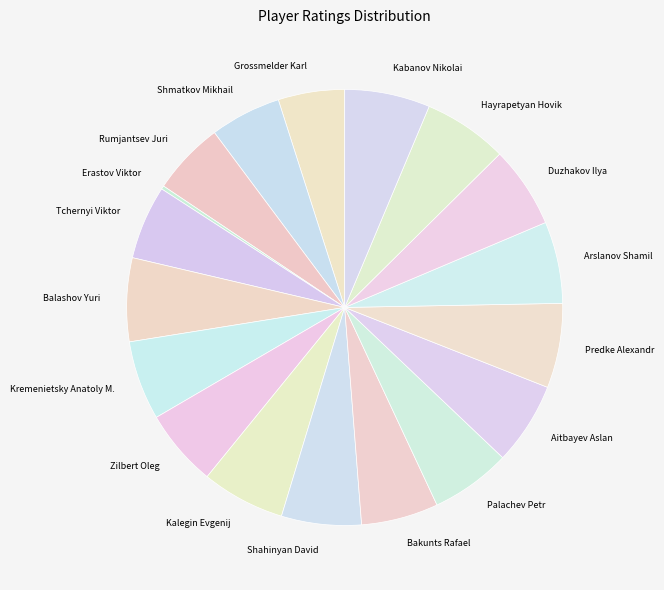

Is the sum of Hayrapetyan Hovik and Aitbayev Aslan greater than half?

No